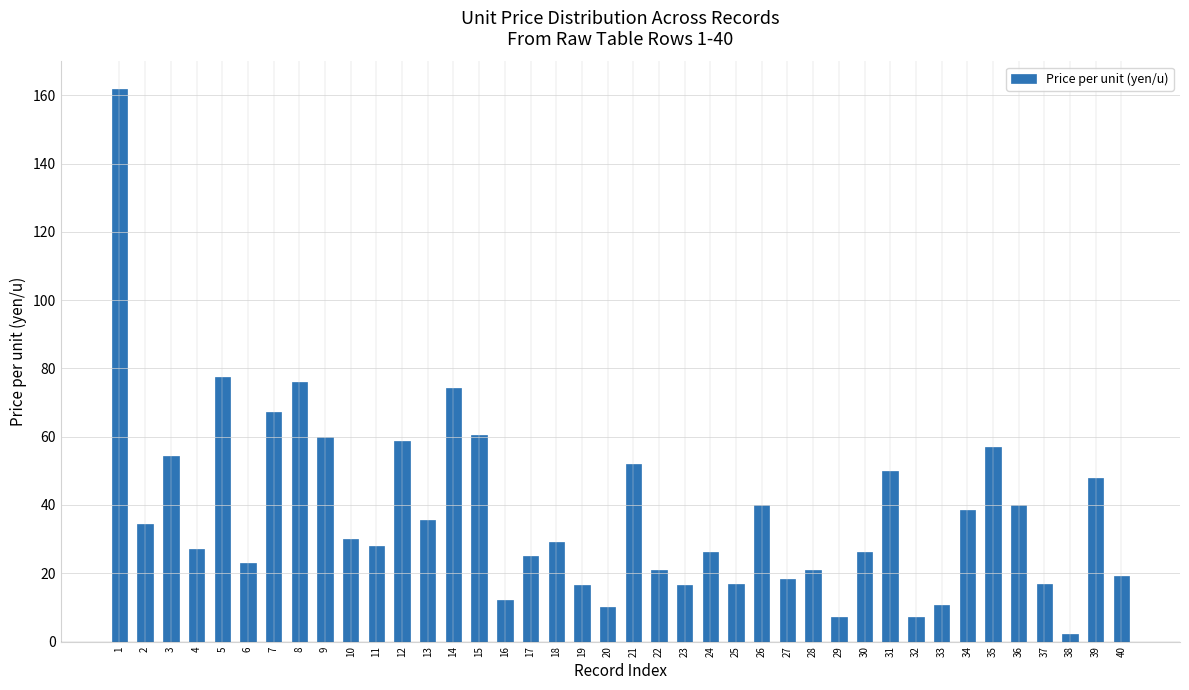

What is the sum of the values at 23 and 36?

56.5